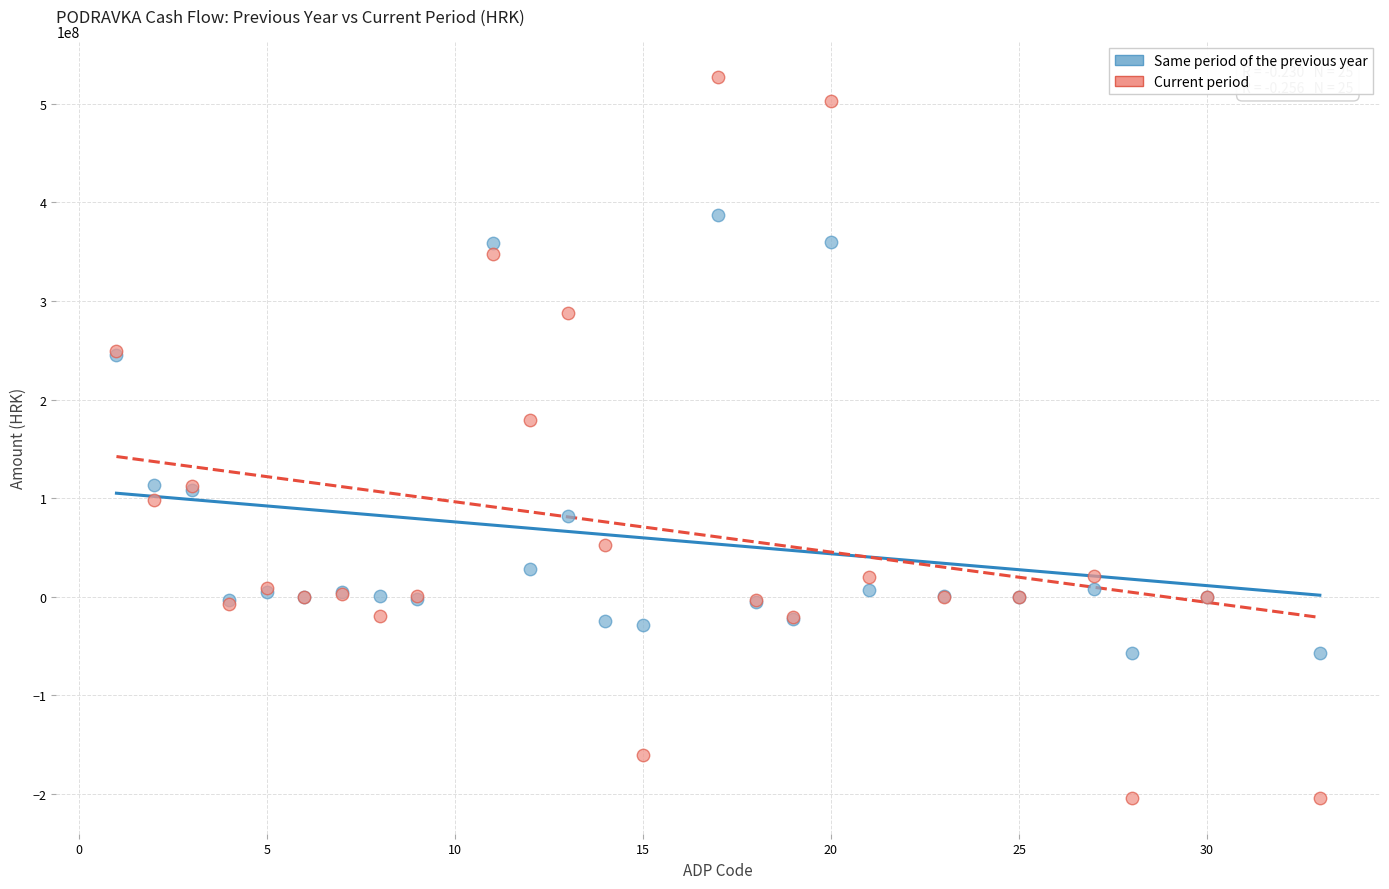

Which series has the largest Y range (max minus min)?

Current period